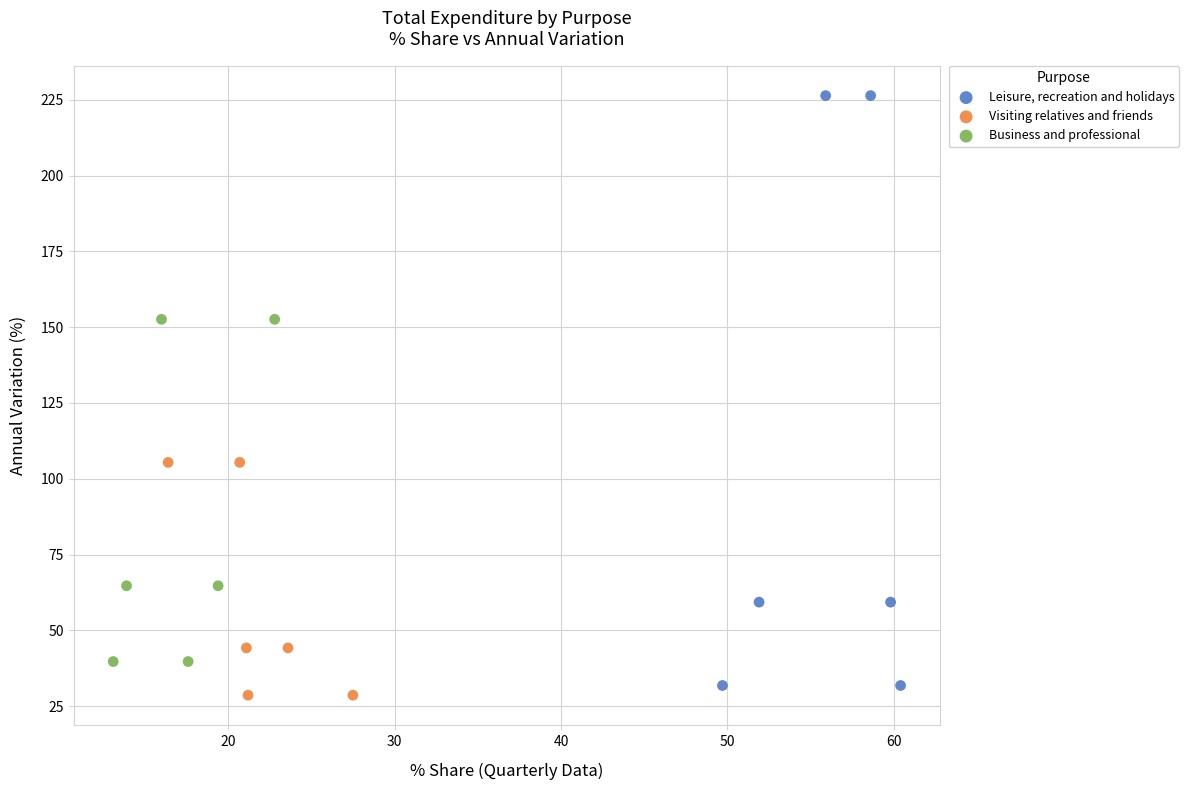

Which series reaches the minimum Y coordinate?

Visiting relatives and friends